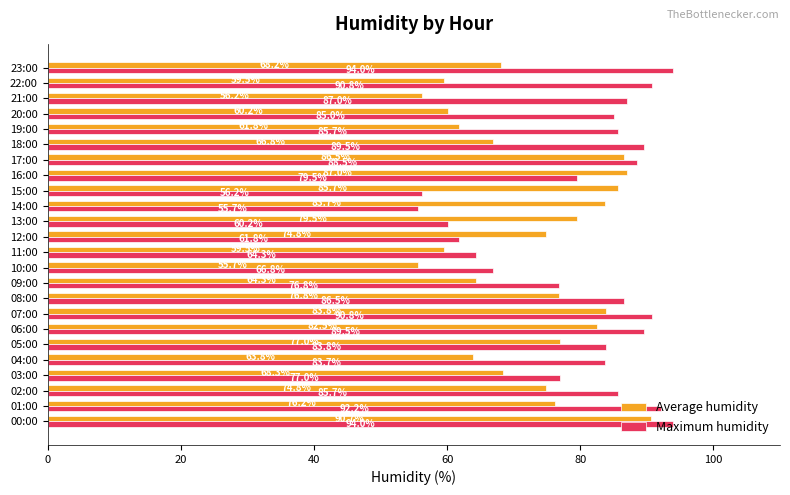

Which series has the largest range (max minus min)?

Maximum humidity